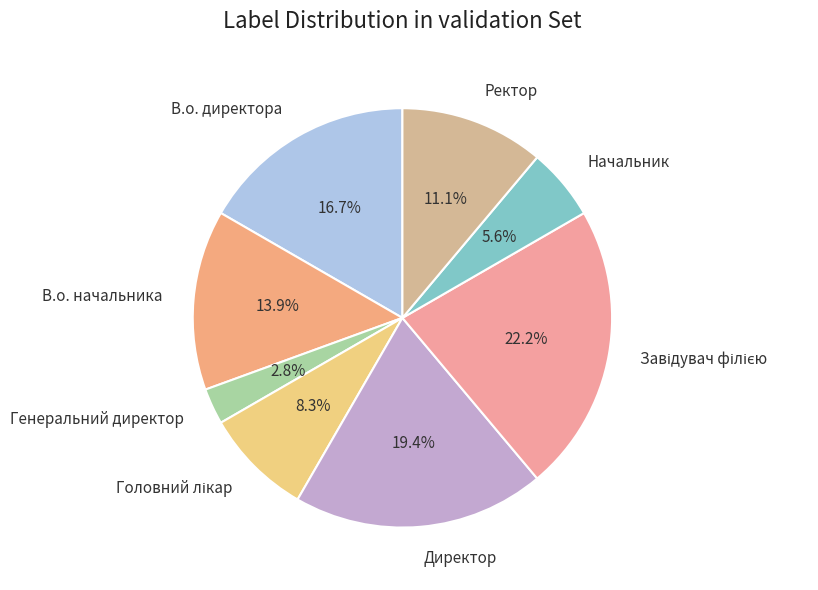

Combined, what portion of the pie is В.о. начальника and Генеральний директор?

16.7%